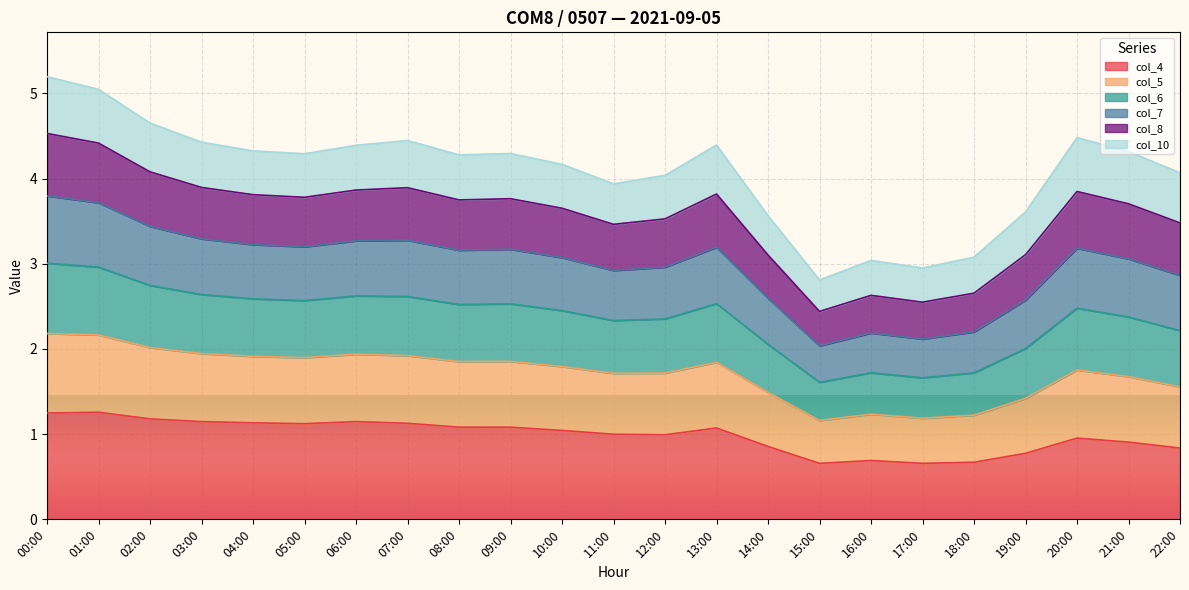

What is the maximum value for col_4?

1.3